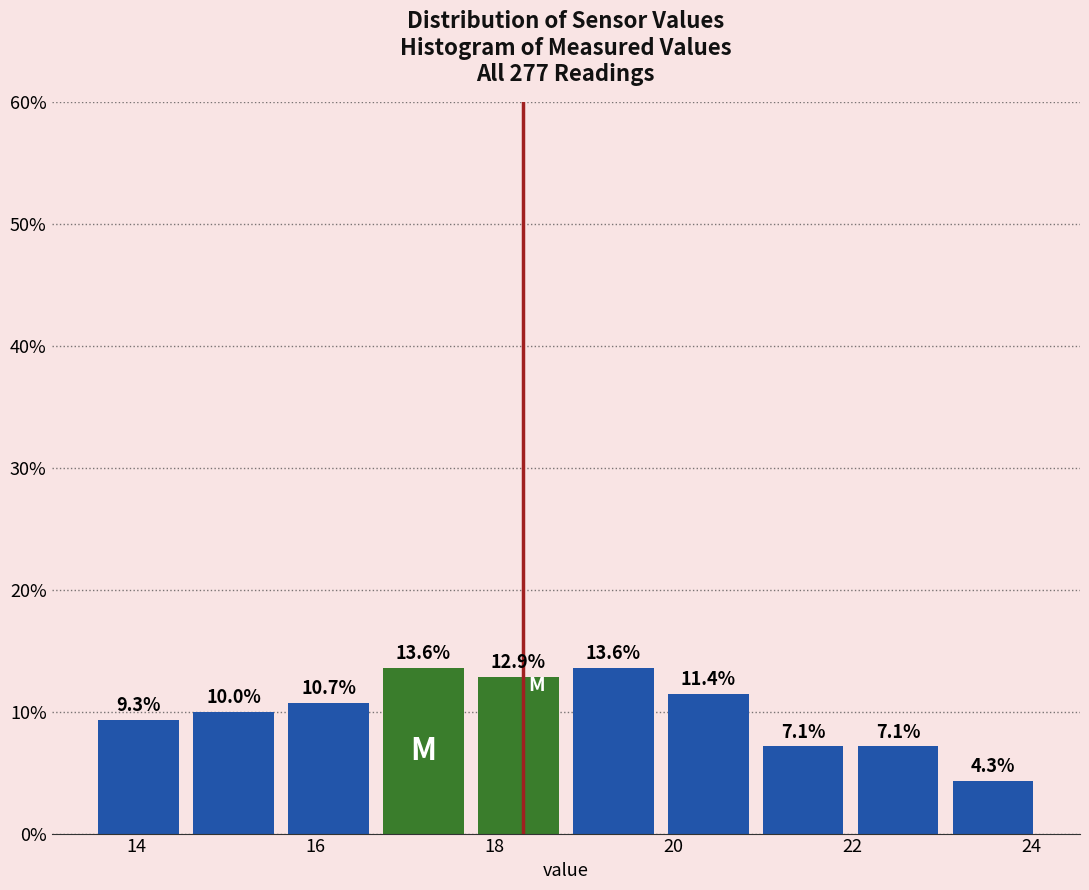

Reading left to right, list every bar in this chart as the range it spans on the x-axis followed by its height. The bar edges are not printed on the chart, so give them approximately, as read against the axis.

13.50 to 14.56: 9.3
14.56 to 15.62: 10.0
15.62 to 16.68: 10.7
16.68 to 17.74: 13.6
17.74 to 18.80: 12.9
18.80 to 19.86: 13.6
19.86 to 20.92: 11.4
20.92 to 21.98: 7.1
21.98 to 23.04: 7.1
23.04 to 24.10: 4.3